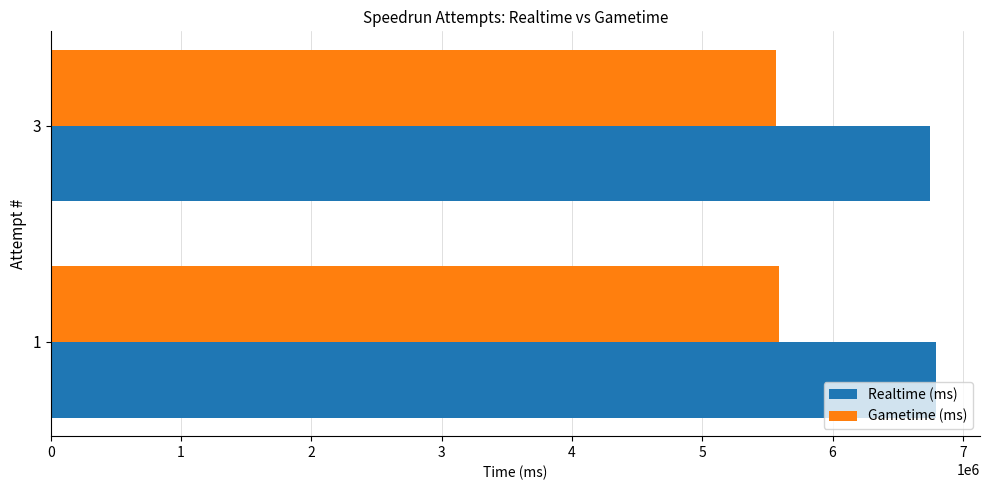

How many Realtime (ms) values are between 6746659 and 6792041?

2